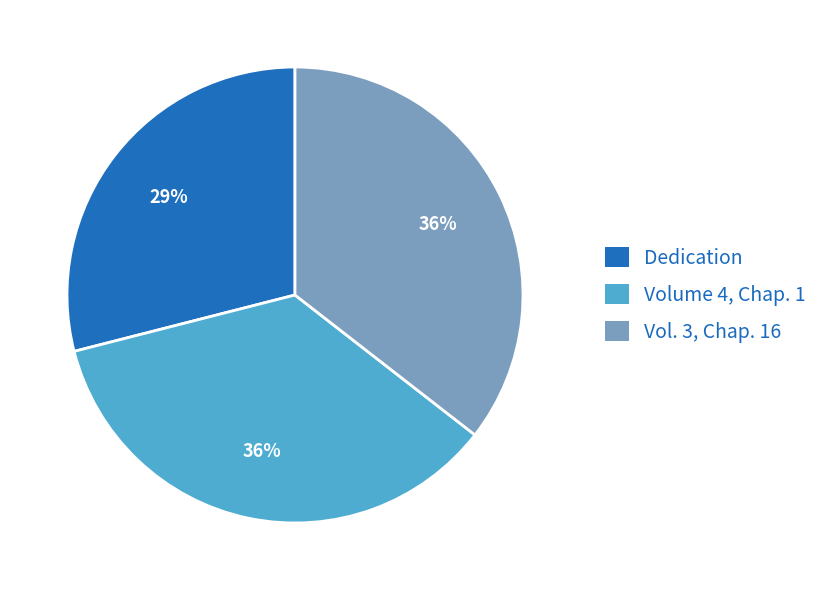

To the nearest percent, what portion does Vol. 3, Chap. 16 represent?

36%